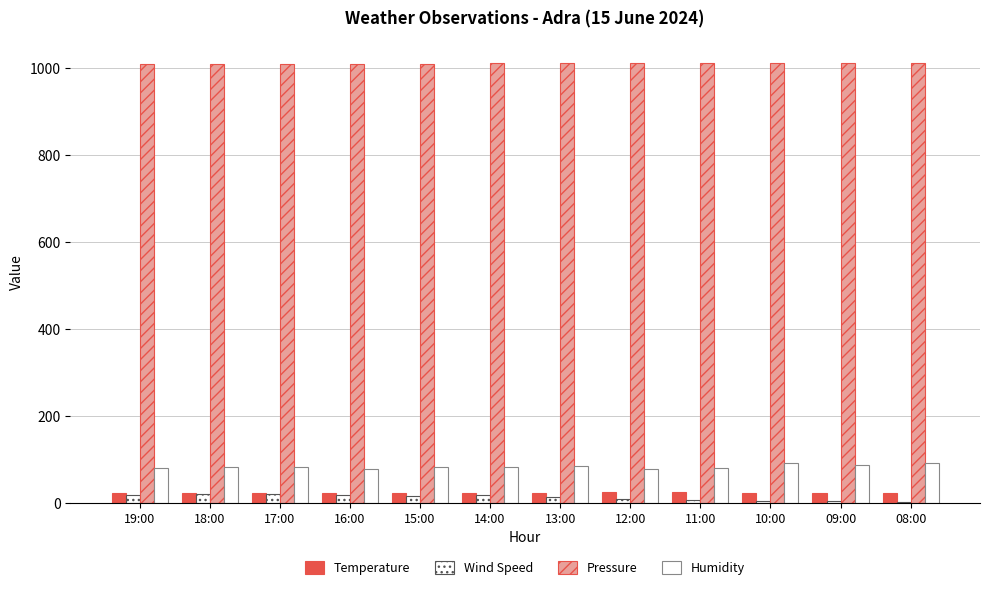

How many categories are shown in the chart?

12